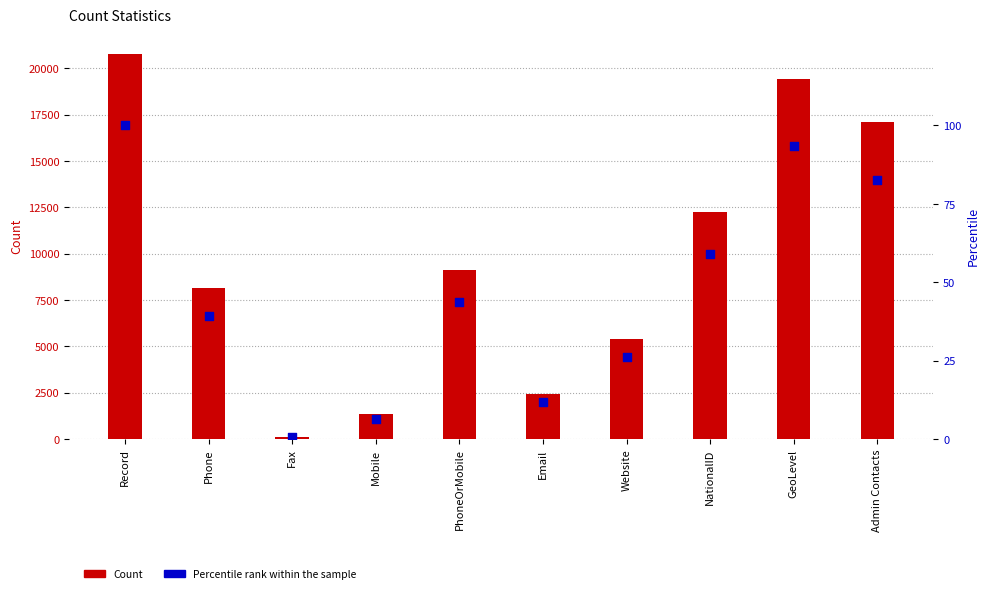

Which series has the largest total across all categories?

Count